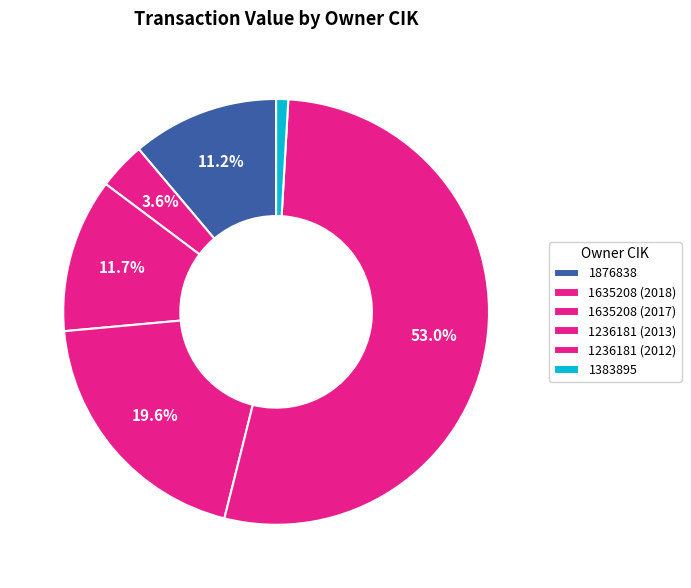

What is the change in value from 1635208 (2018) to 1383895?

-2939